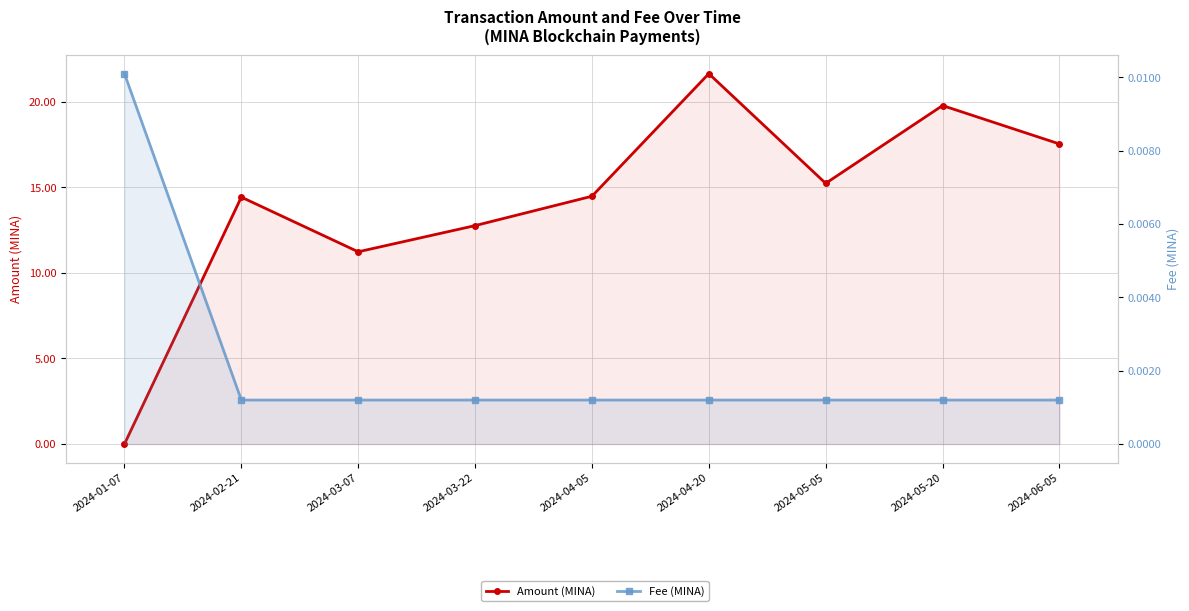

Where is Fee (MINA) nearest to the value 0?

2024-02-21